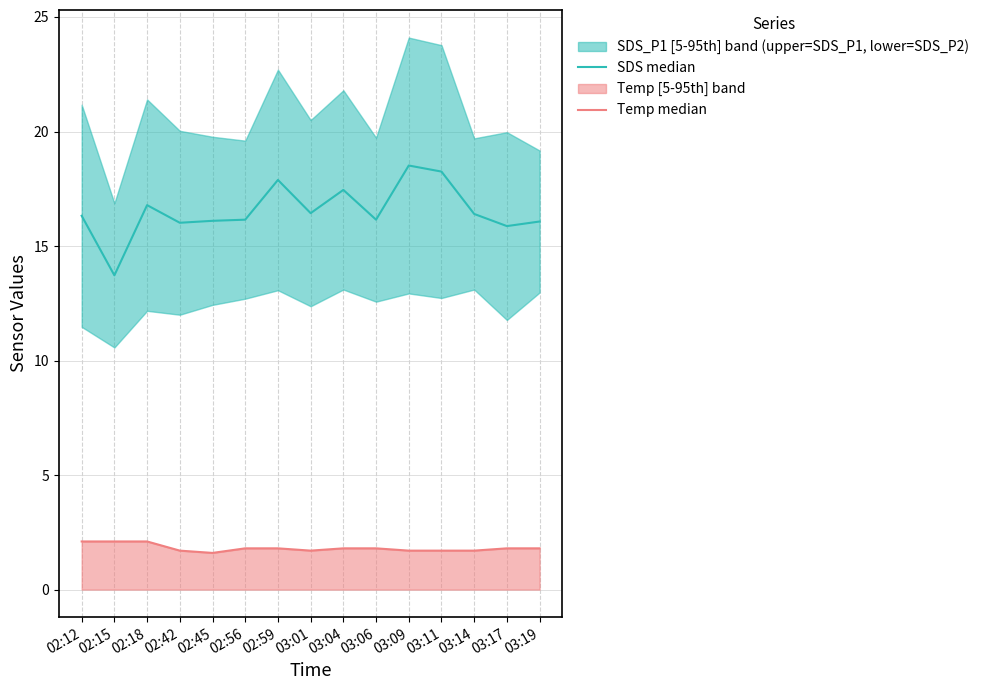

In SDS median, how many points are higher than both neighbors (excluding endpoints)?

4